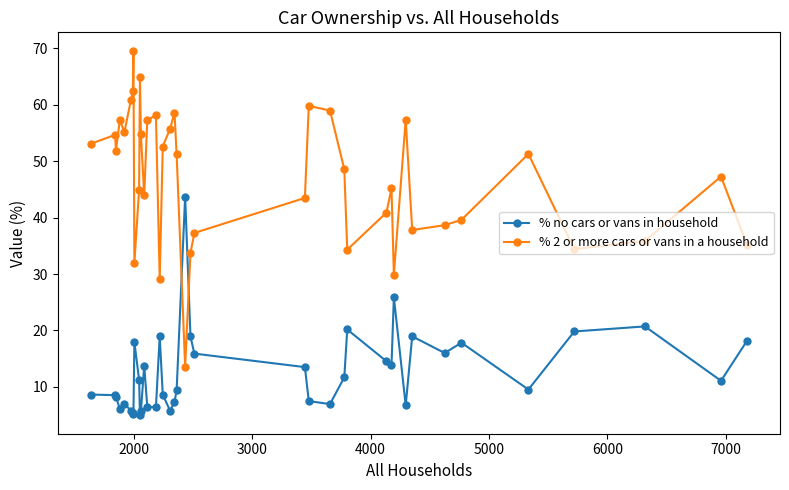

What is the average value of the % no cars or vans in household series?

12.6